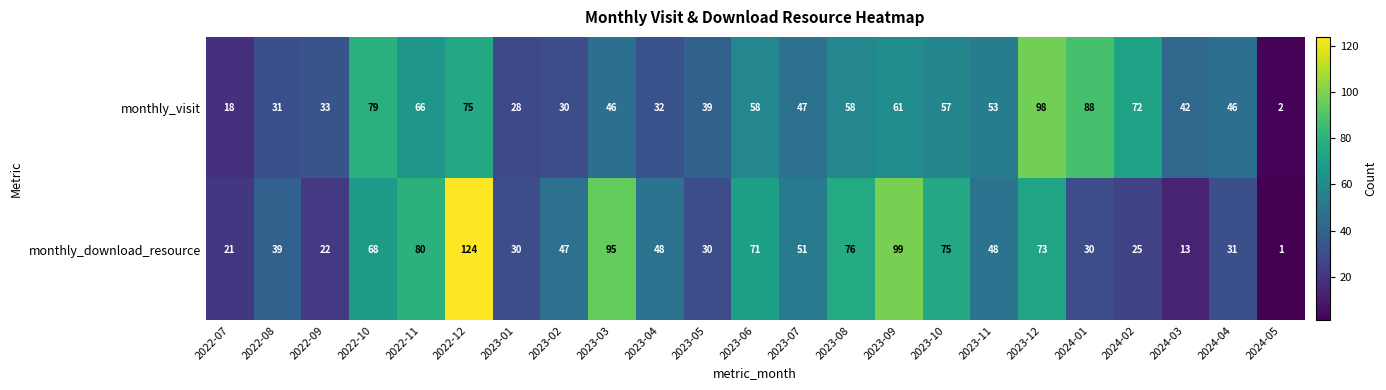

What is the maximum value for monthly_download_resource?

124